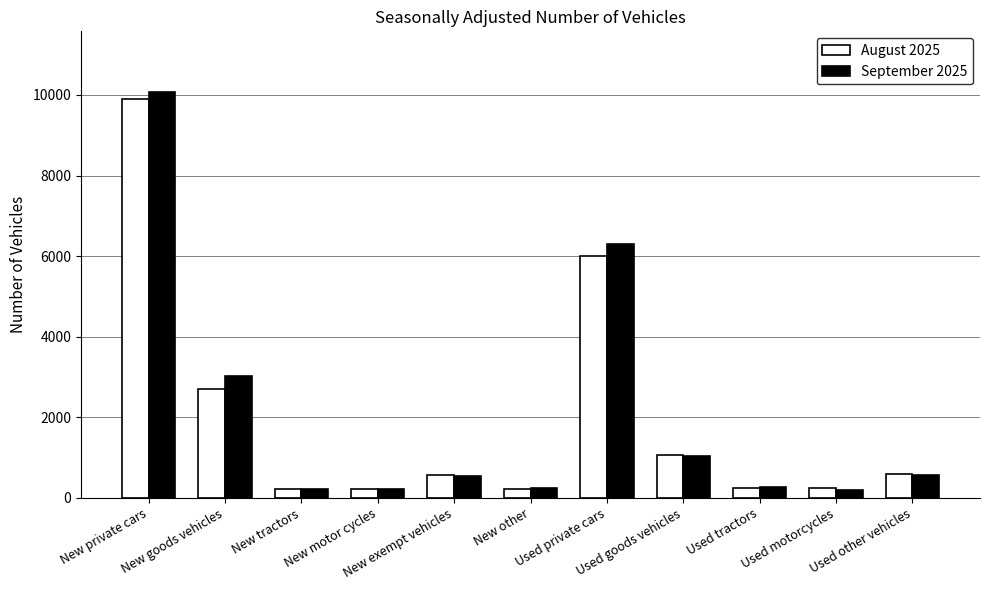

Does the chart contain any negative values?

No